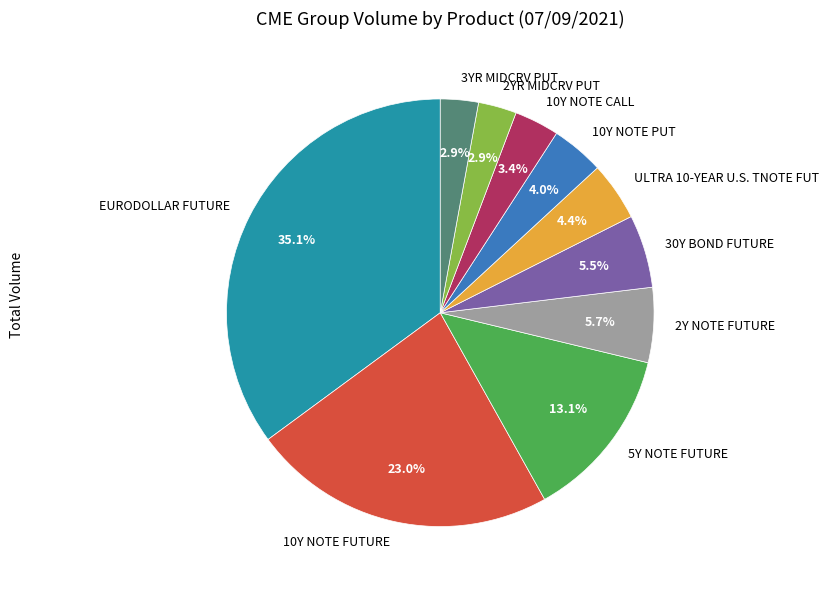

What is the largest slice in the pie chart?

EURODOLLAR FUTURE